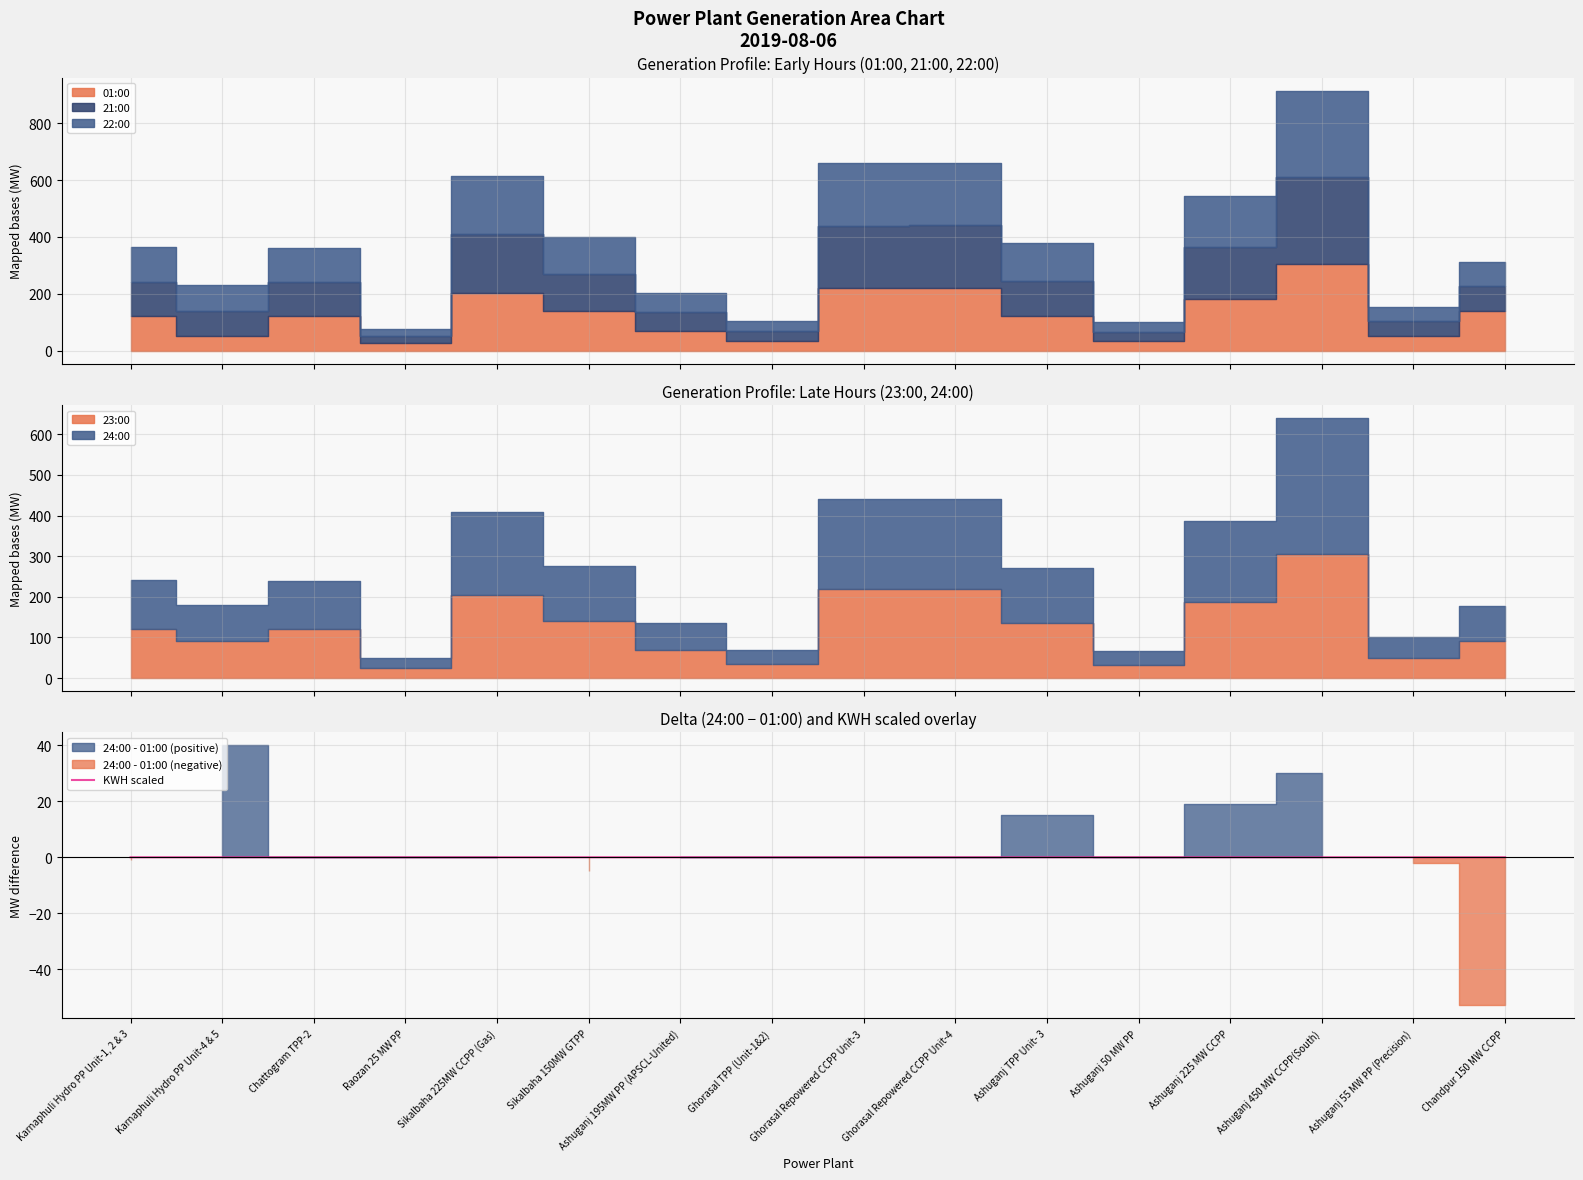

Is it true that KWH scaled equals 0.0 at Chandpur 150 MW CCPP?

True